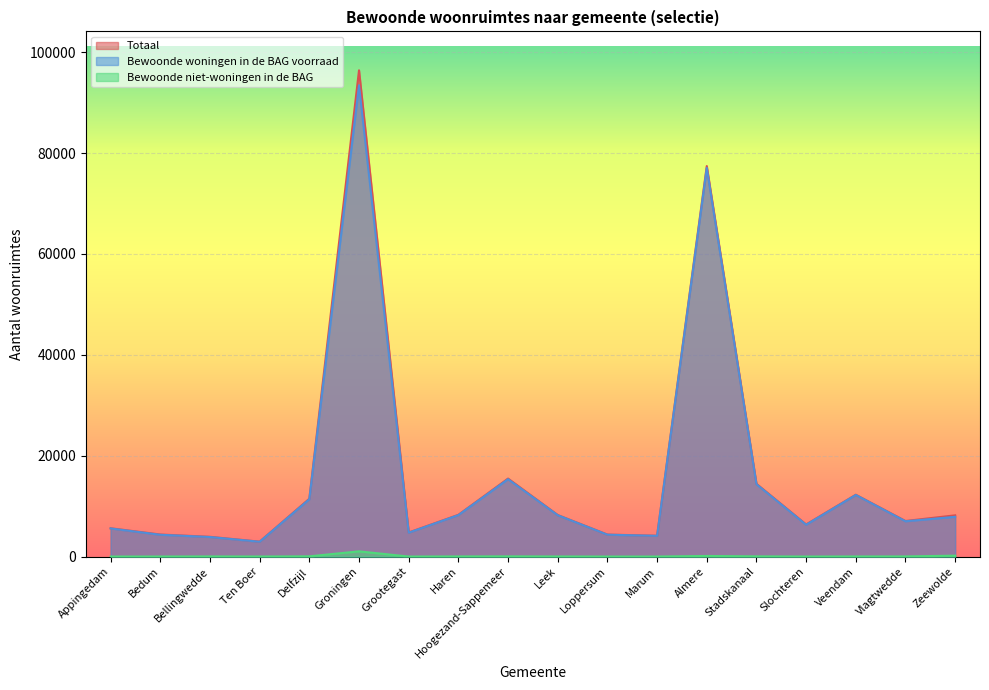

How many data points does each series have?

18